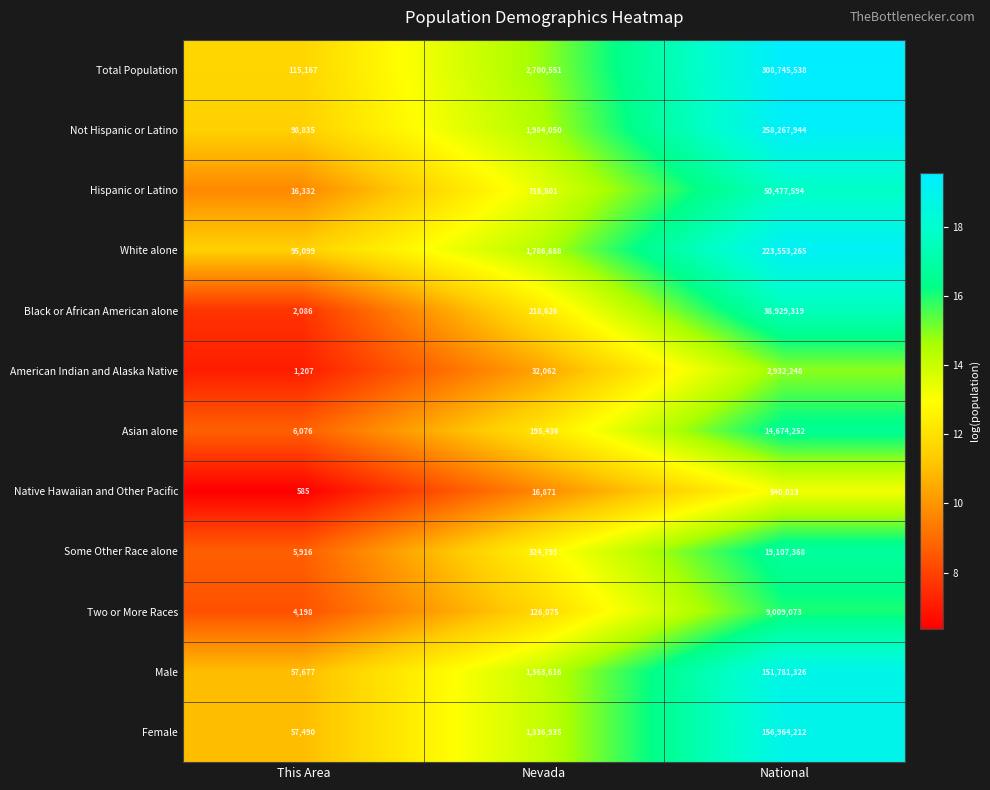

Which series has the largest total across all categories?

Total Population